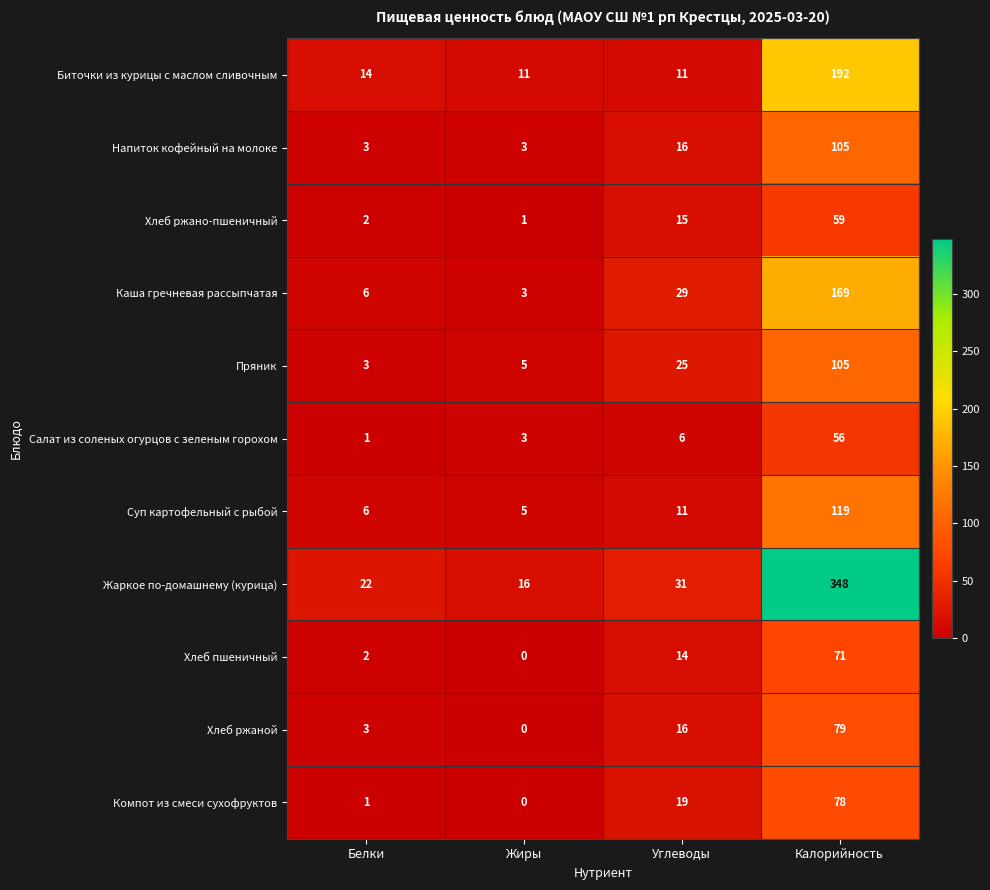

Between Белки and Жиры, which series saw the biggest shift?

Жаркое по-домашнему (курица)